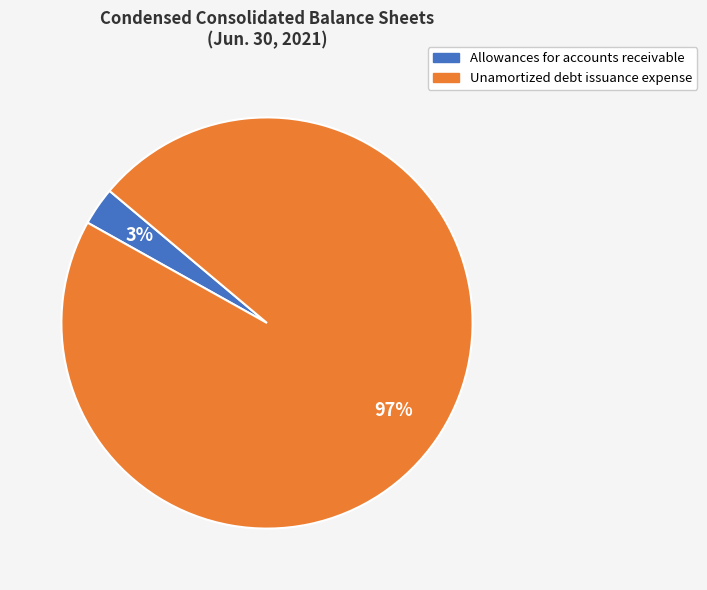

Is it true that Allowances for accounts receivable is 3% of the pie?

True